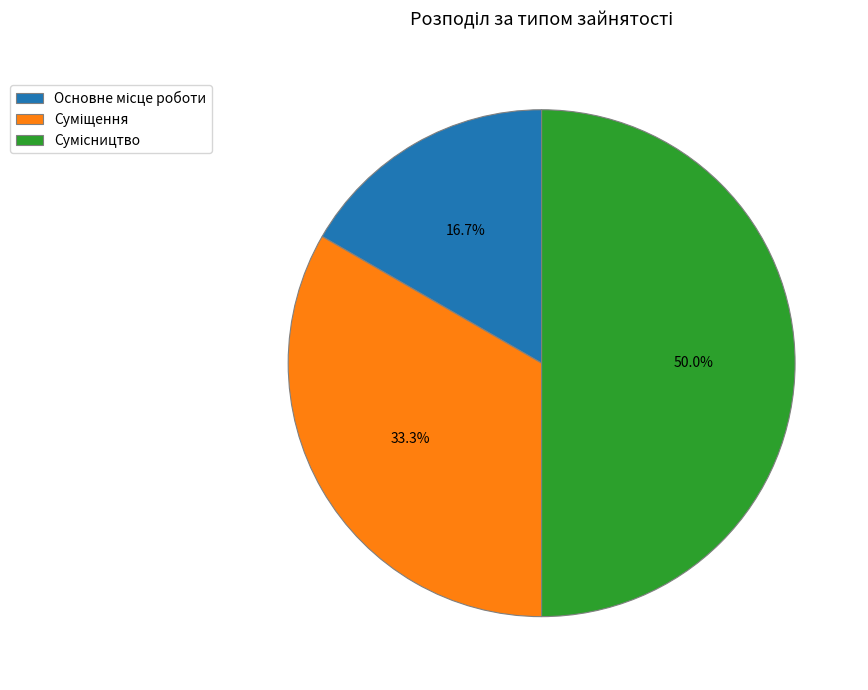

What percentage is the Сумісництво slice, to the nearest percent?

50%